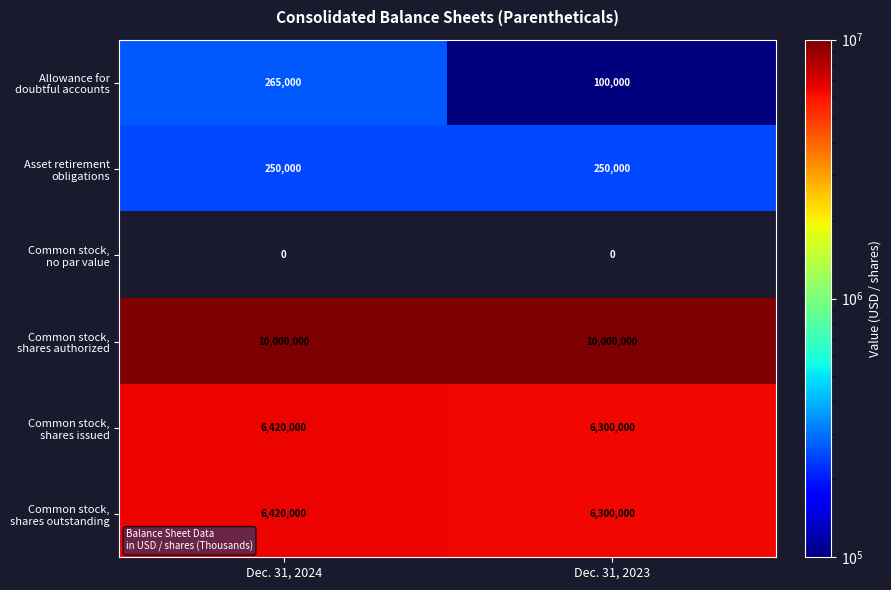

What is the maximum value shown in the chart?

10000000